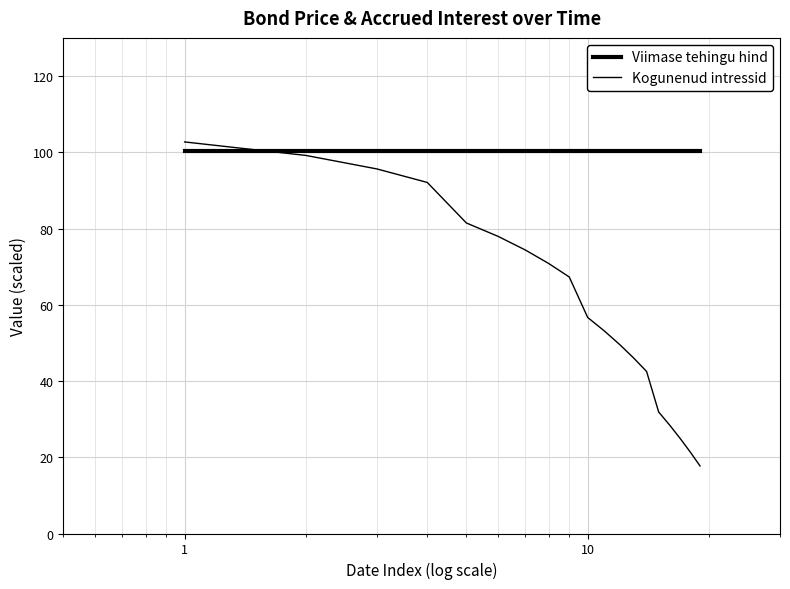

Does the chart display data point markers on the line(s)?

No